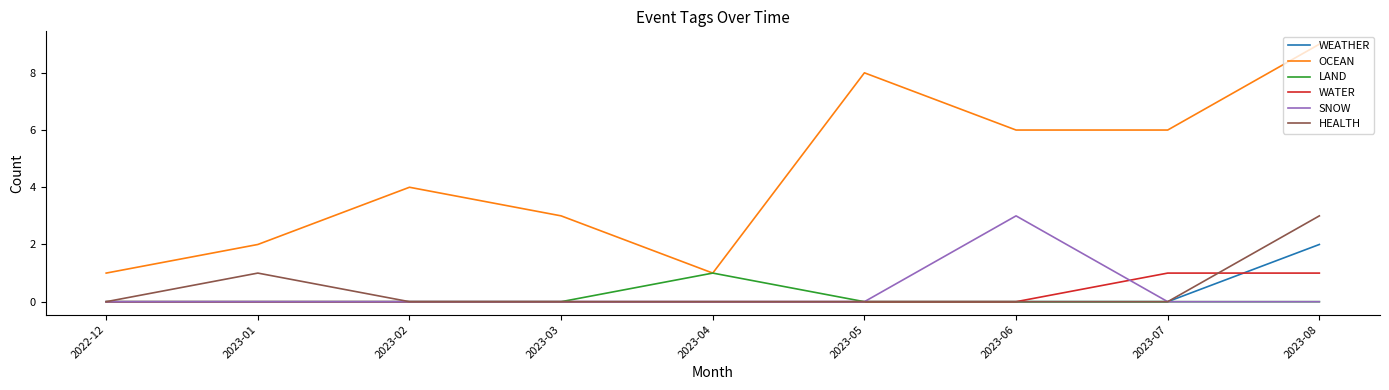

At how many categories does at least one series exceed 5?

4